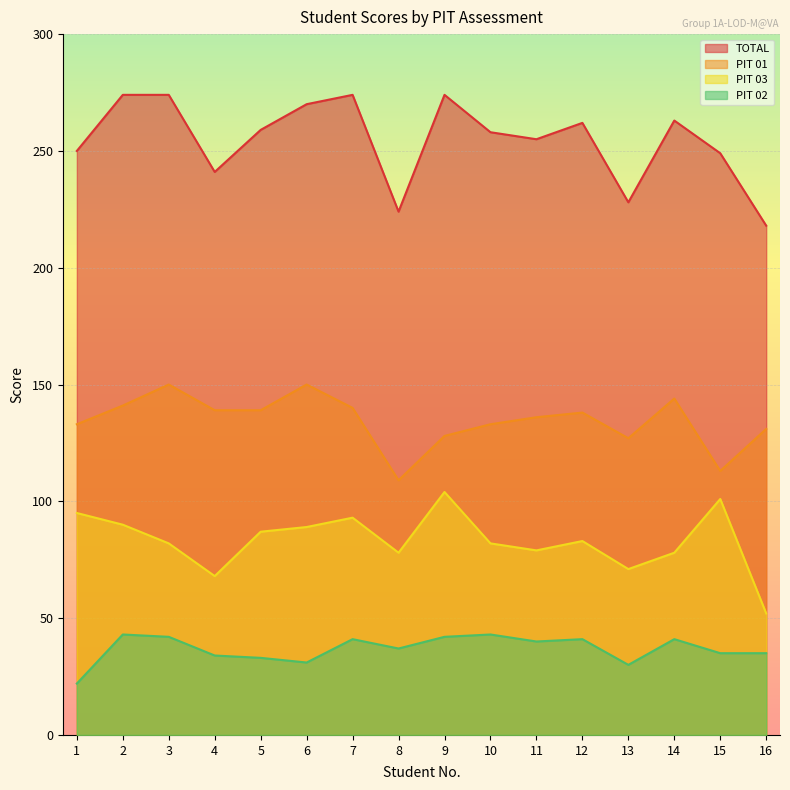

True or false: PIT 02 and TOTAL intersect in this chart.

False